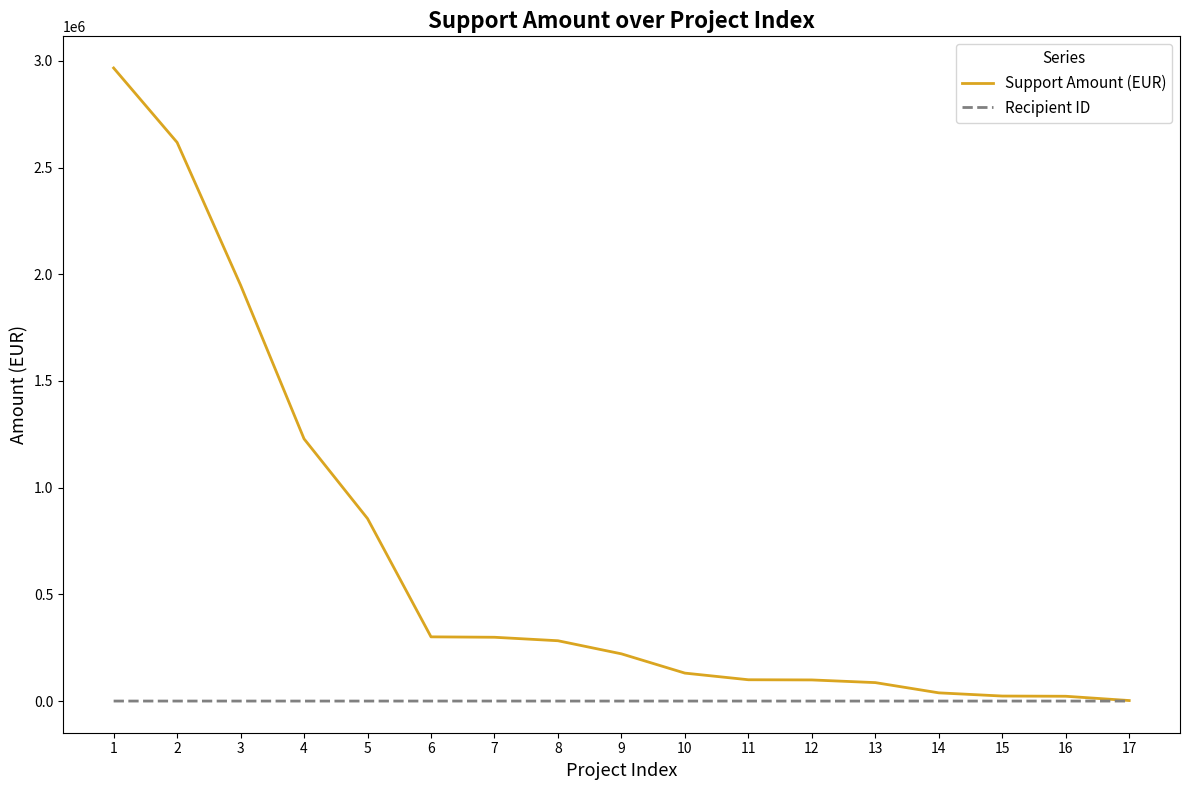

Is the value of Support Amount (EUR) at 5 greater than the value of Recipient ID at 13?

Yes